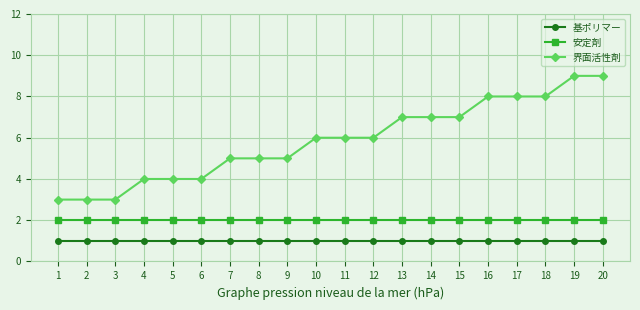

Which series has the largest total across all categories?

界面活性剤